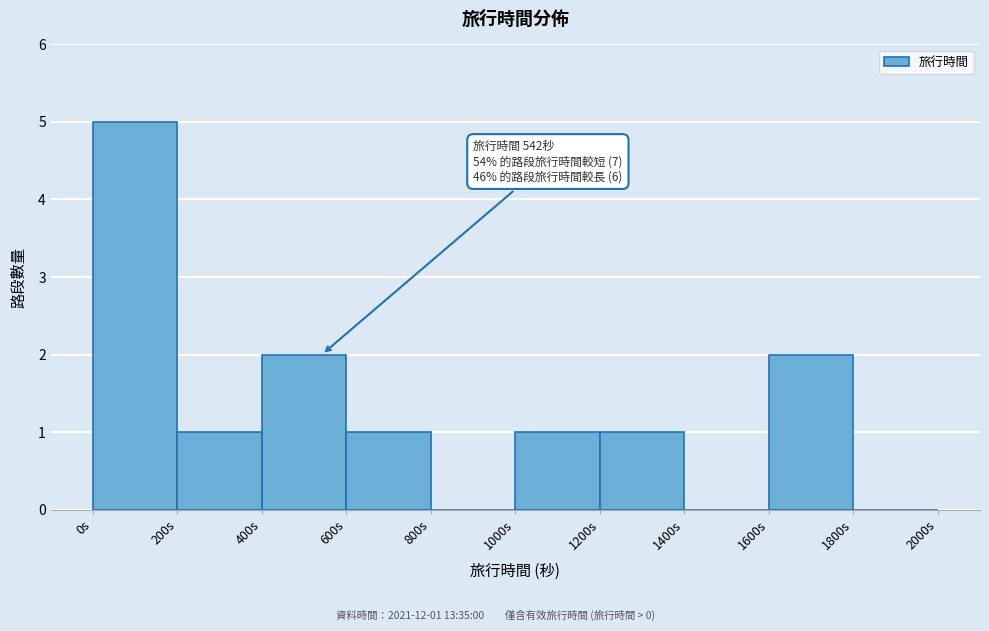

Which range on the x-axis has the tallest bar?

0 to 200